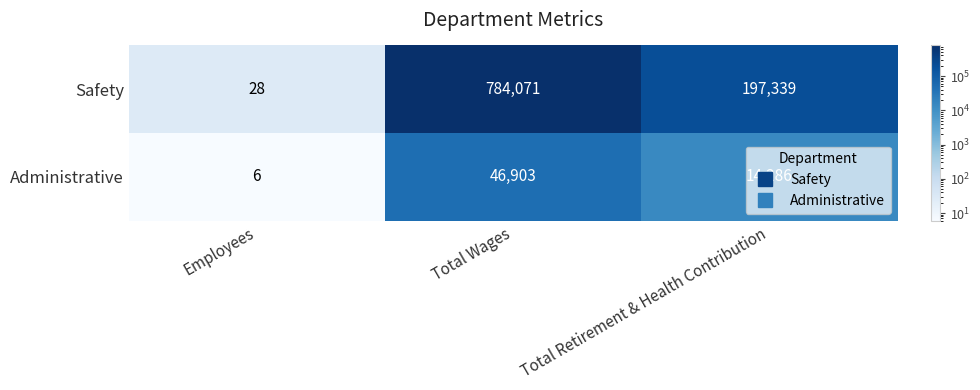

At which label does Administrative reach its peak?

Total Wages